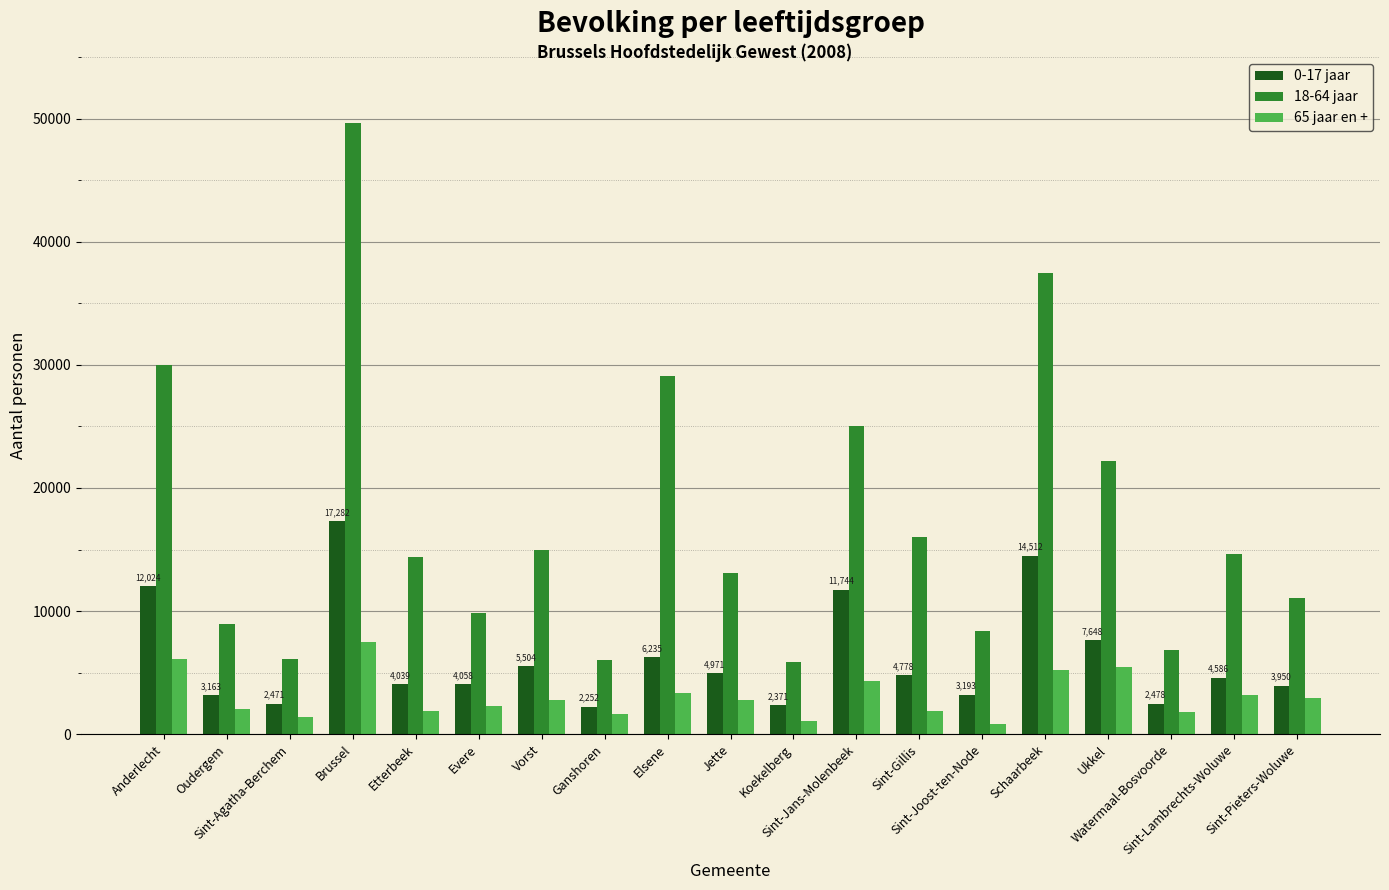

What position from the left is Oudergem?

2